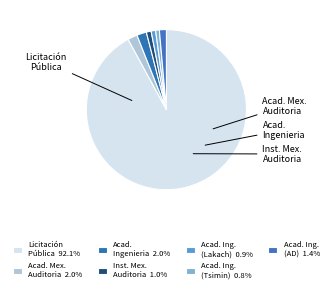

Count the number of slices in the pie.

7